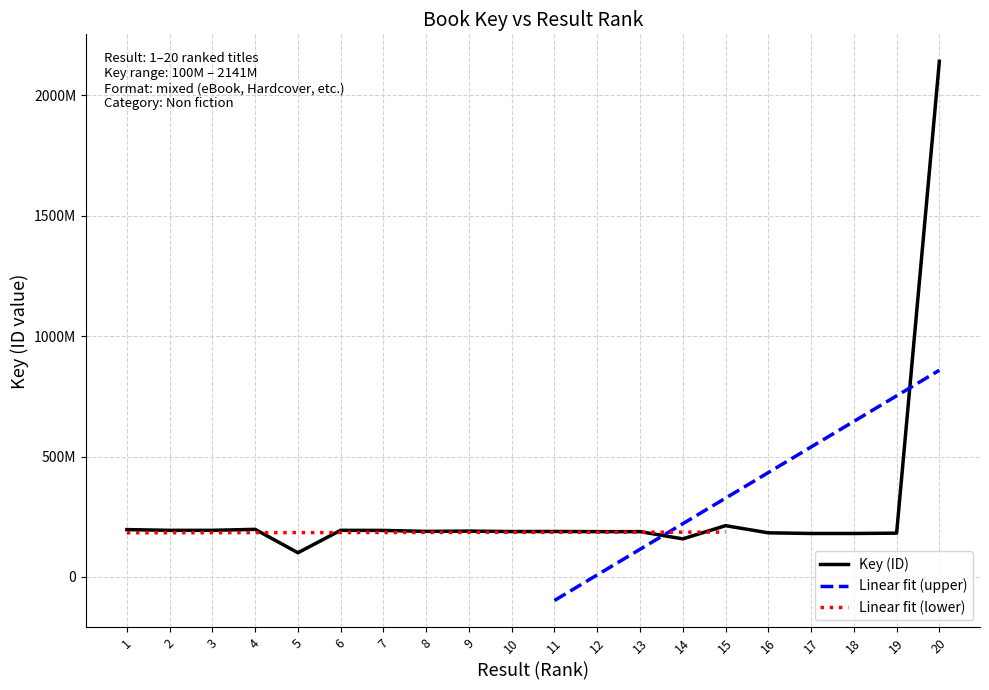

Where is the first local minimum?

2